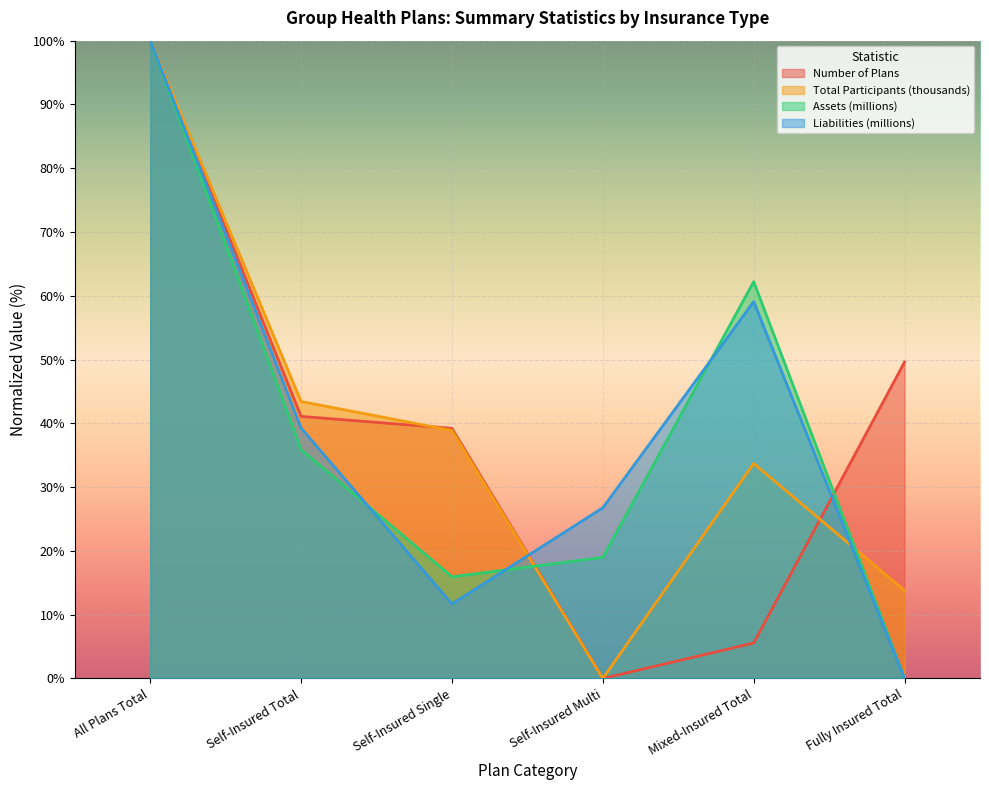

Where is the first local minimum for Total Participants (thousands)?

Self-Insured Multi